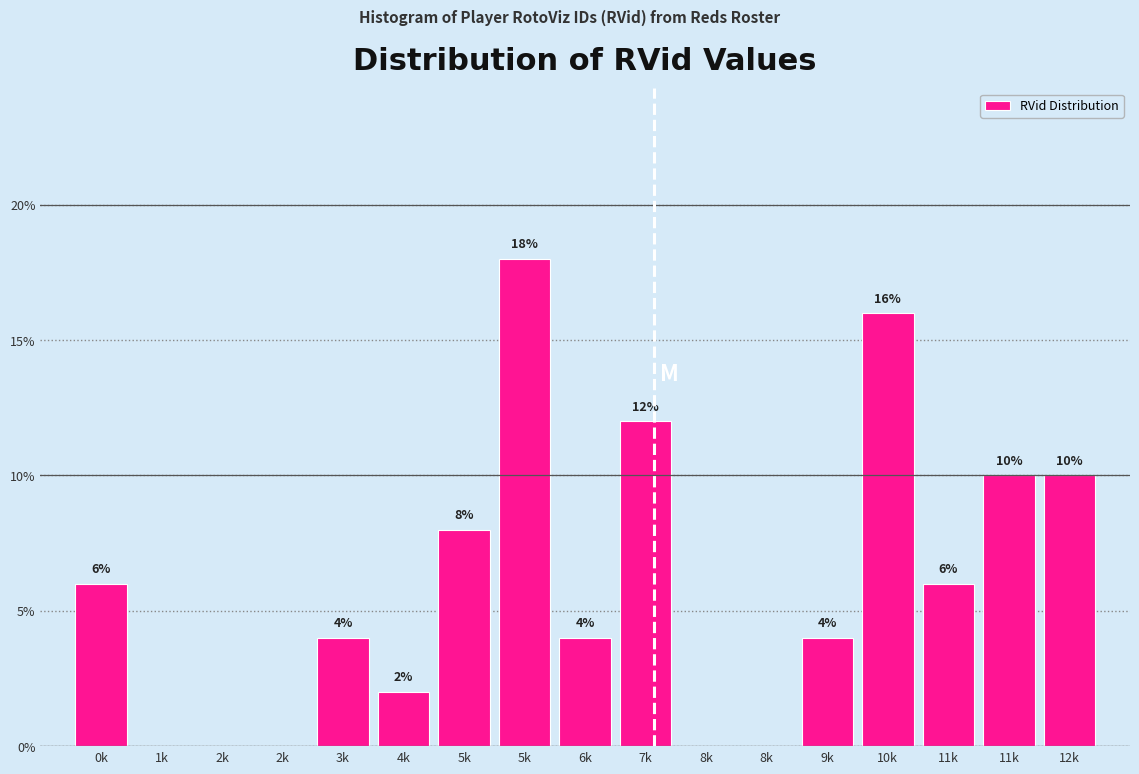

How many data points does each series have?

17